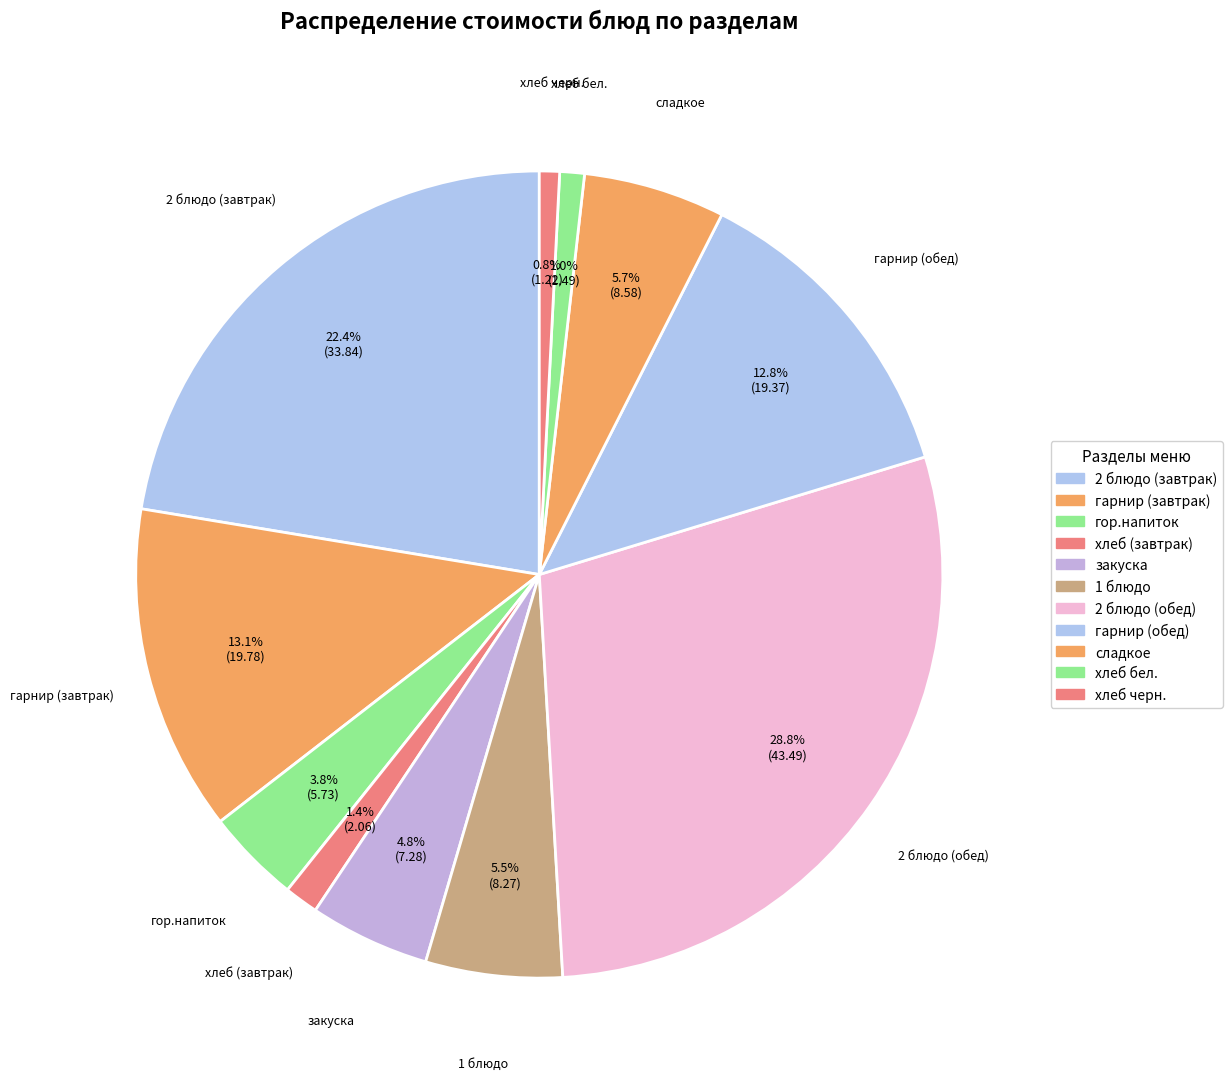

What is the change in value from 2 блюдо (завтрак) to закуска?

-26.6